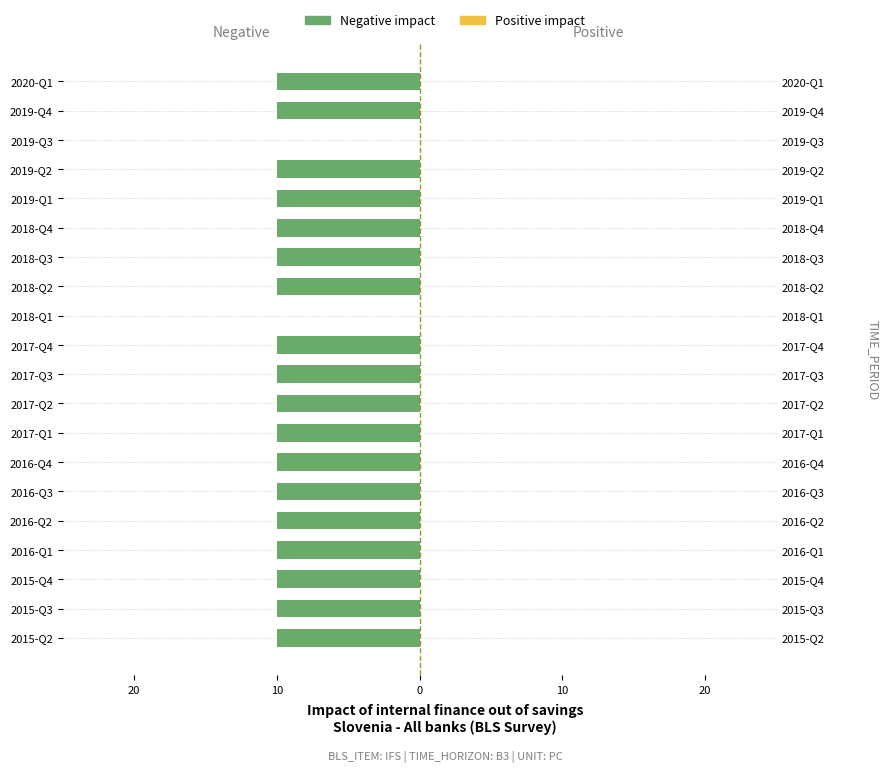

What is the sum of all Negative impact values?

-180.0